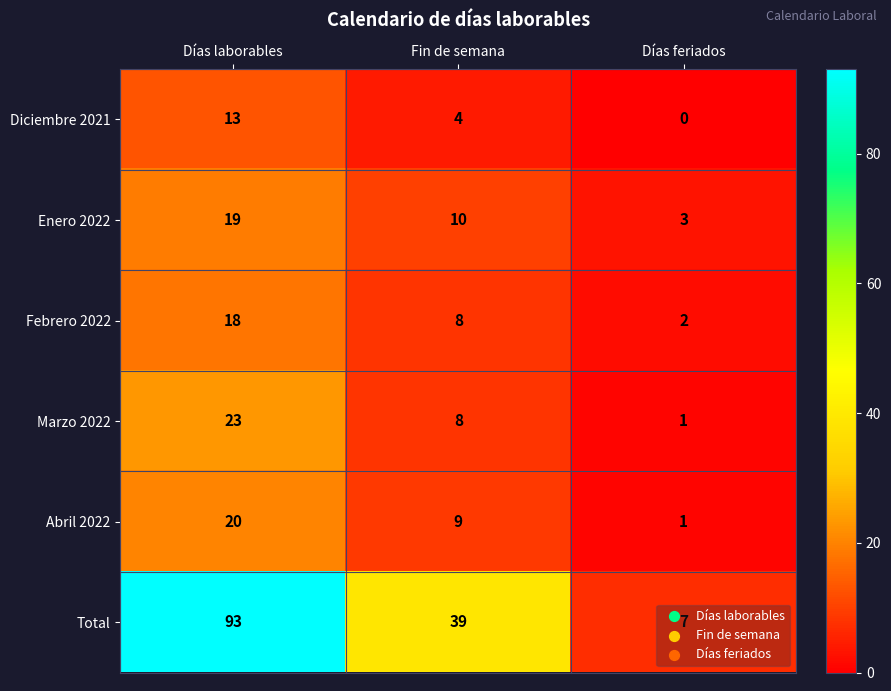

Which series has the widest spread of values?

Total